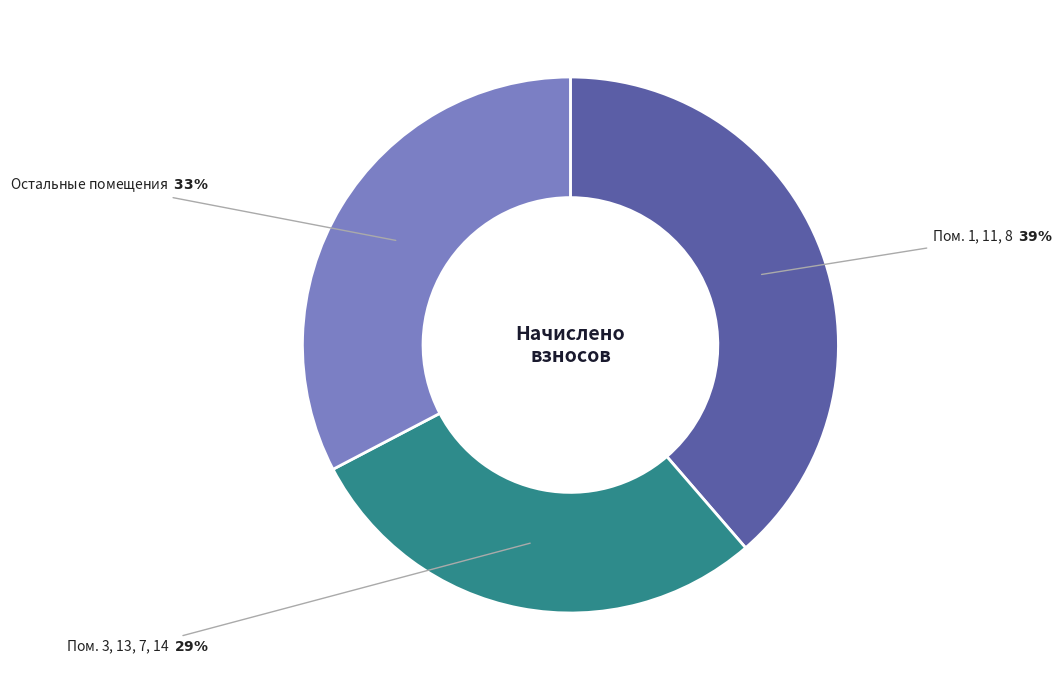

Is there a majority slice in this chart?

No